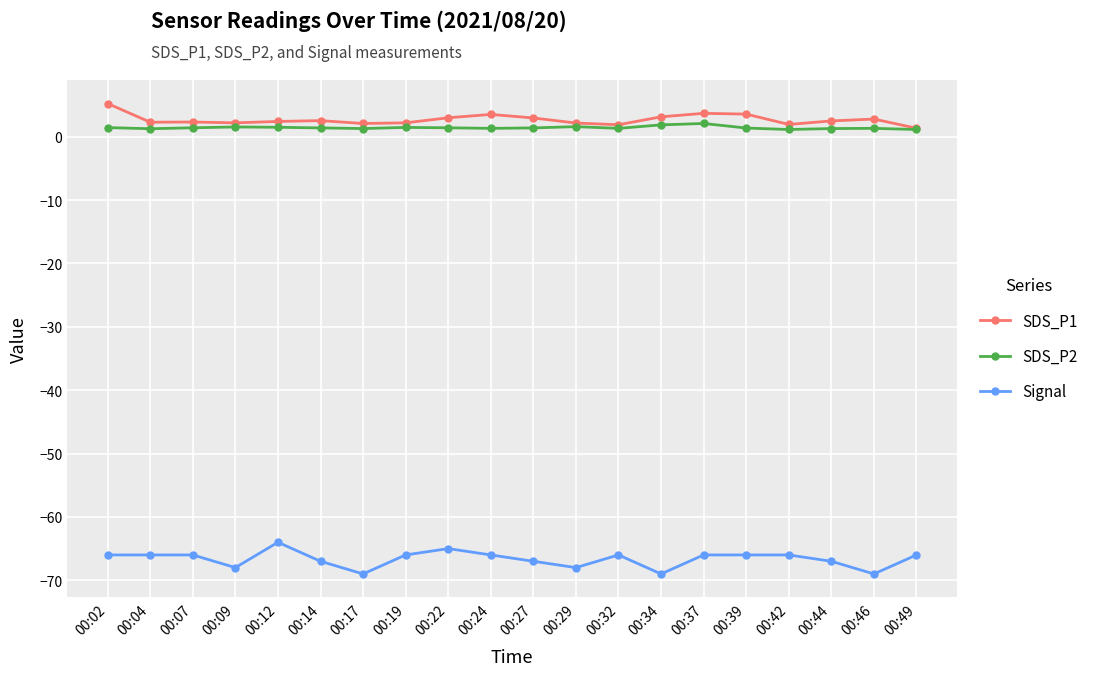

True or false: SDS_P1 and Signal intersect in this chart.

False